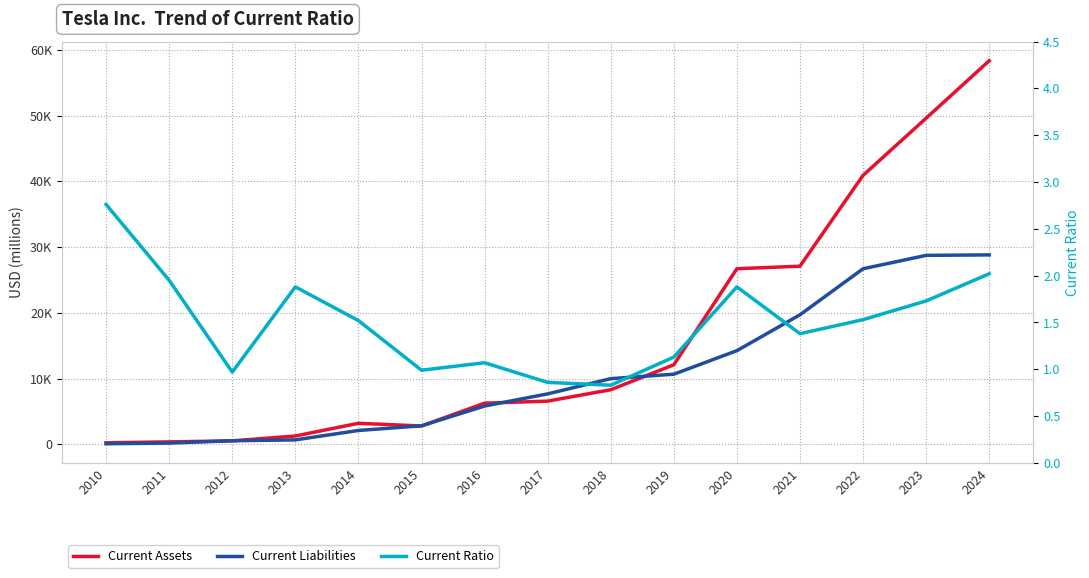

In Current Assets, how many points are lower than both neighbors (excluding endpoints)?

1